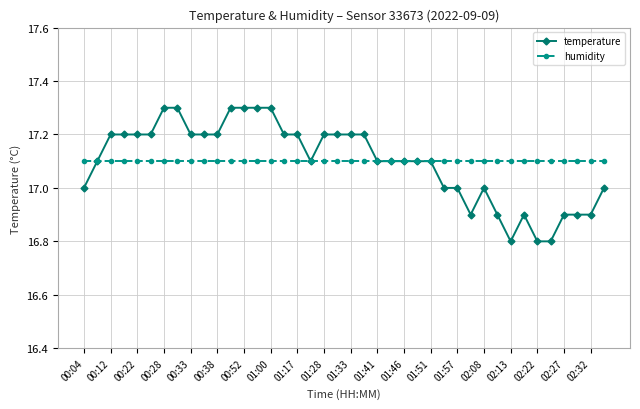

What is the minimum value shown in the chart?

16.8